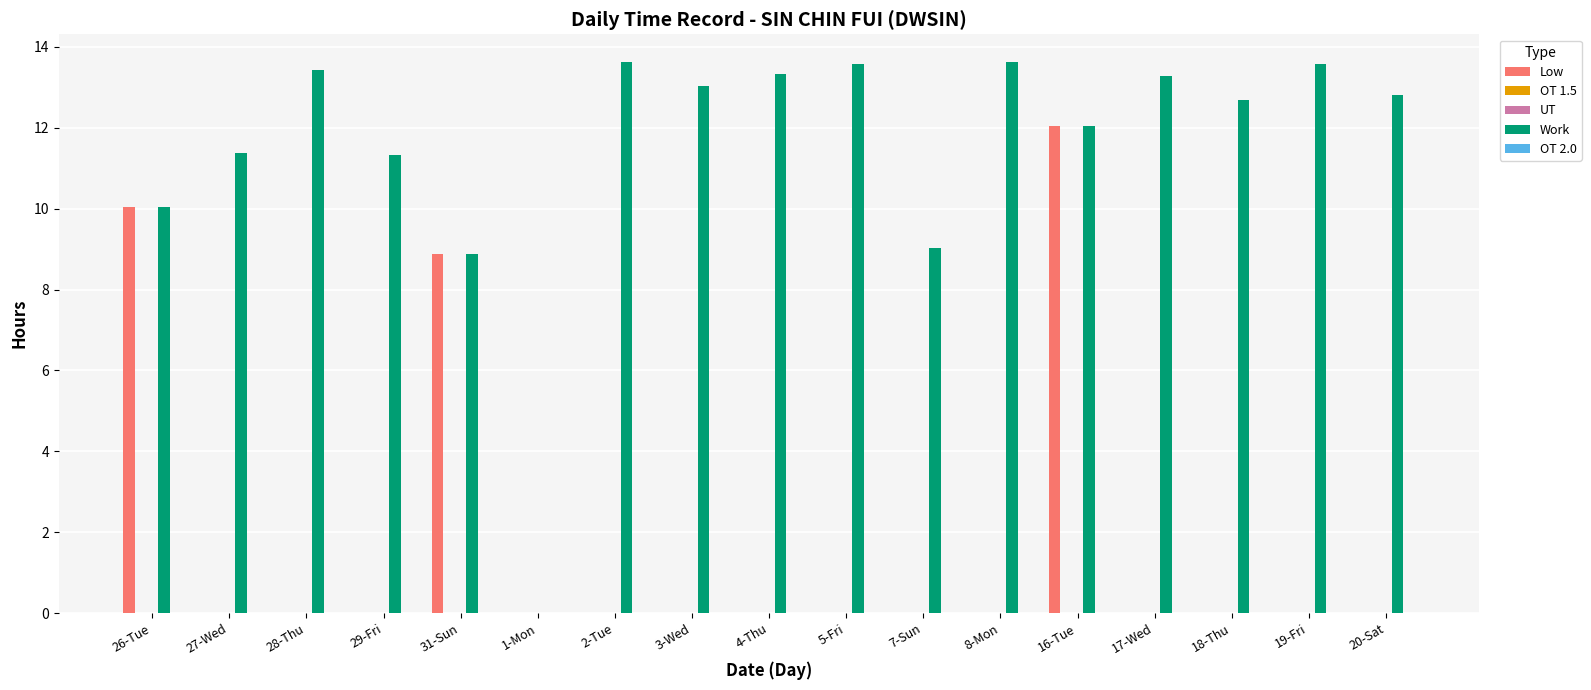

What position from the right is 28-Thu?

15